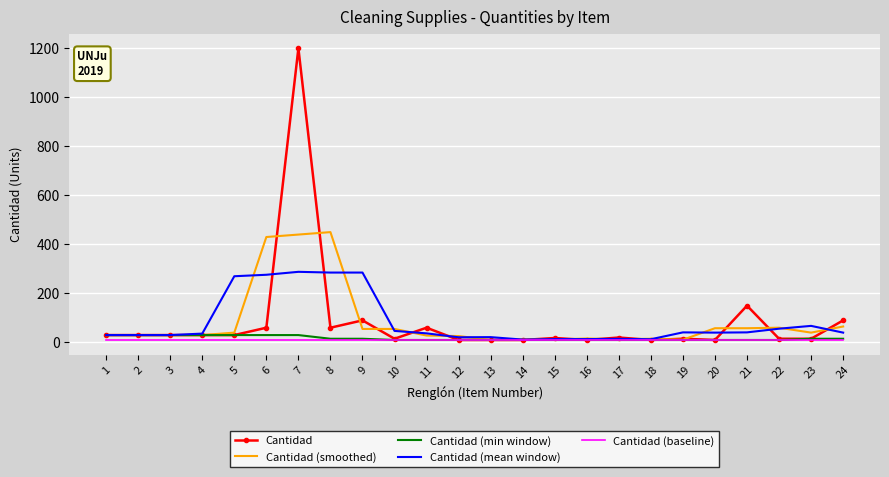

Is the value of Cantidad (mean window) at 8 greater than the value of Cantidad at 16?

Yes